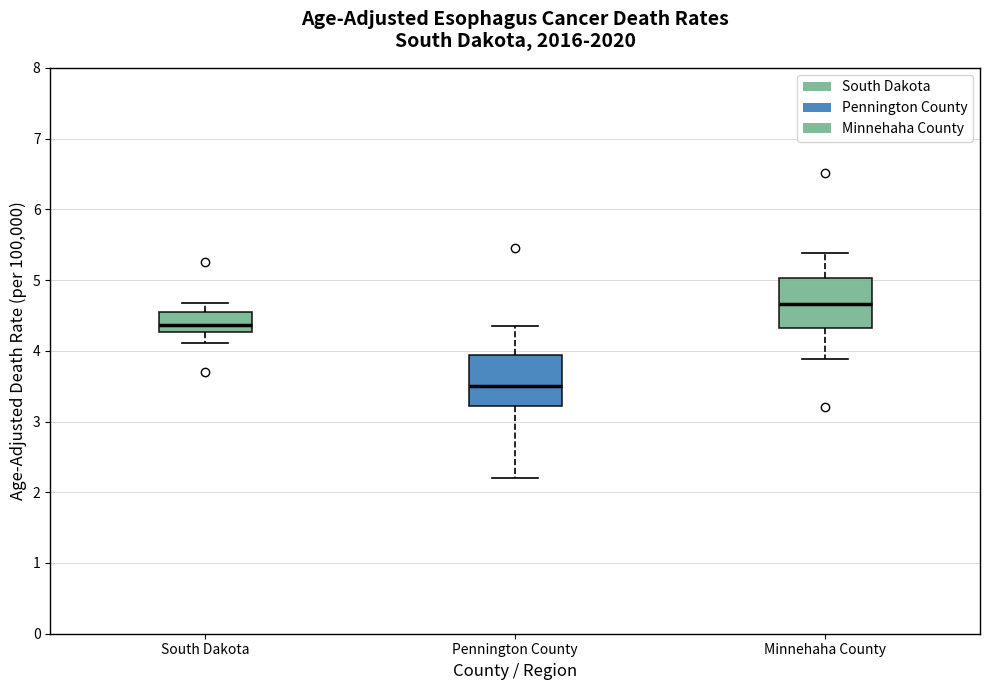

Reading left to right, transcribe this box plot: for each box, give where its median line is, the range the box spans, and where its two whiskers end, as read against the y-axis. The values are not printed on the chart, so give them approximately, as read against the axis.

South Dakota: median 4.4, box 4.3 to 4.5, whiskers 4.1 to 4.7
Pennington County: median 3.5, box 3.2 to 3.9, whiskers 2.2 to 4.3
Minnehaha County: median 4.7, box 4.3 to 5.0, whiskers 3.9 to 5.4